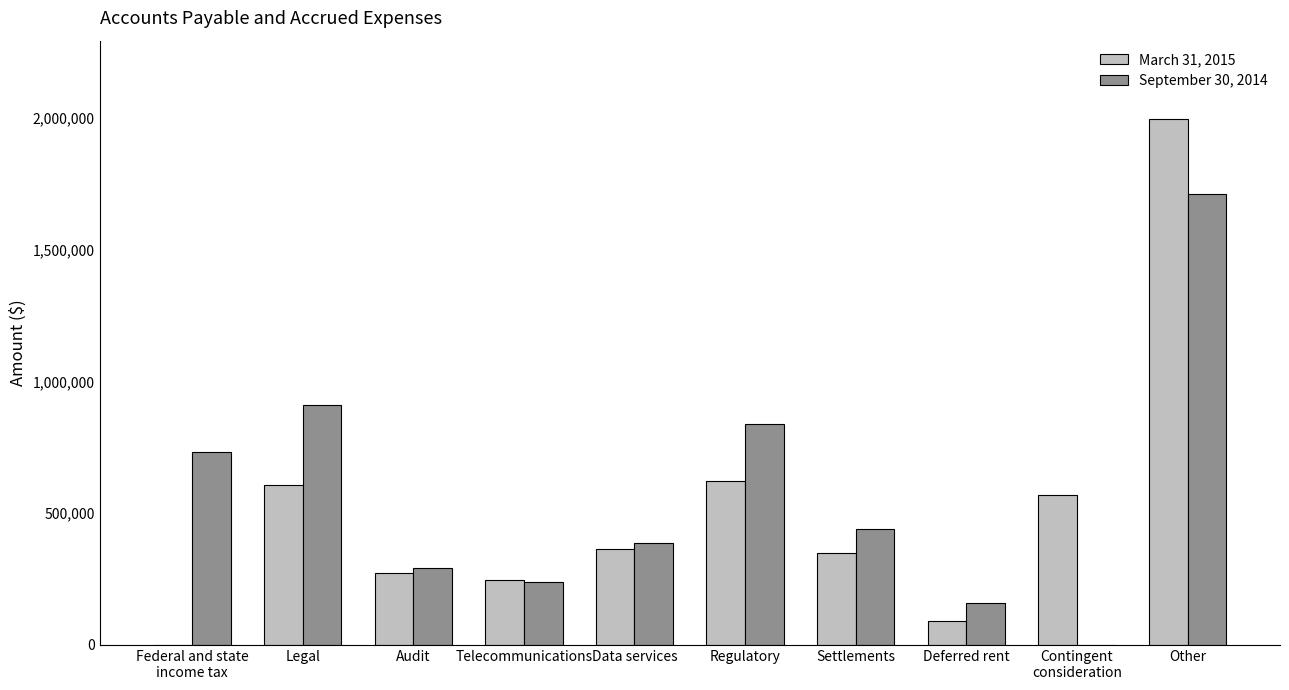

What is the maximum value shown in the chart?

1995000